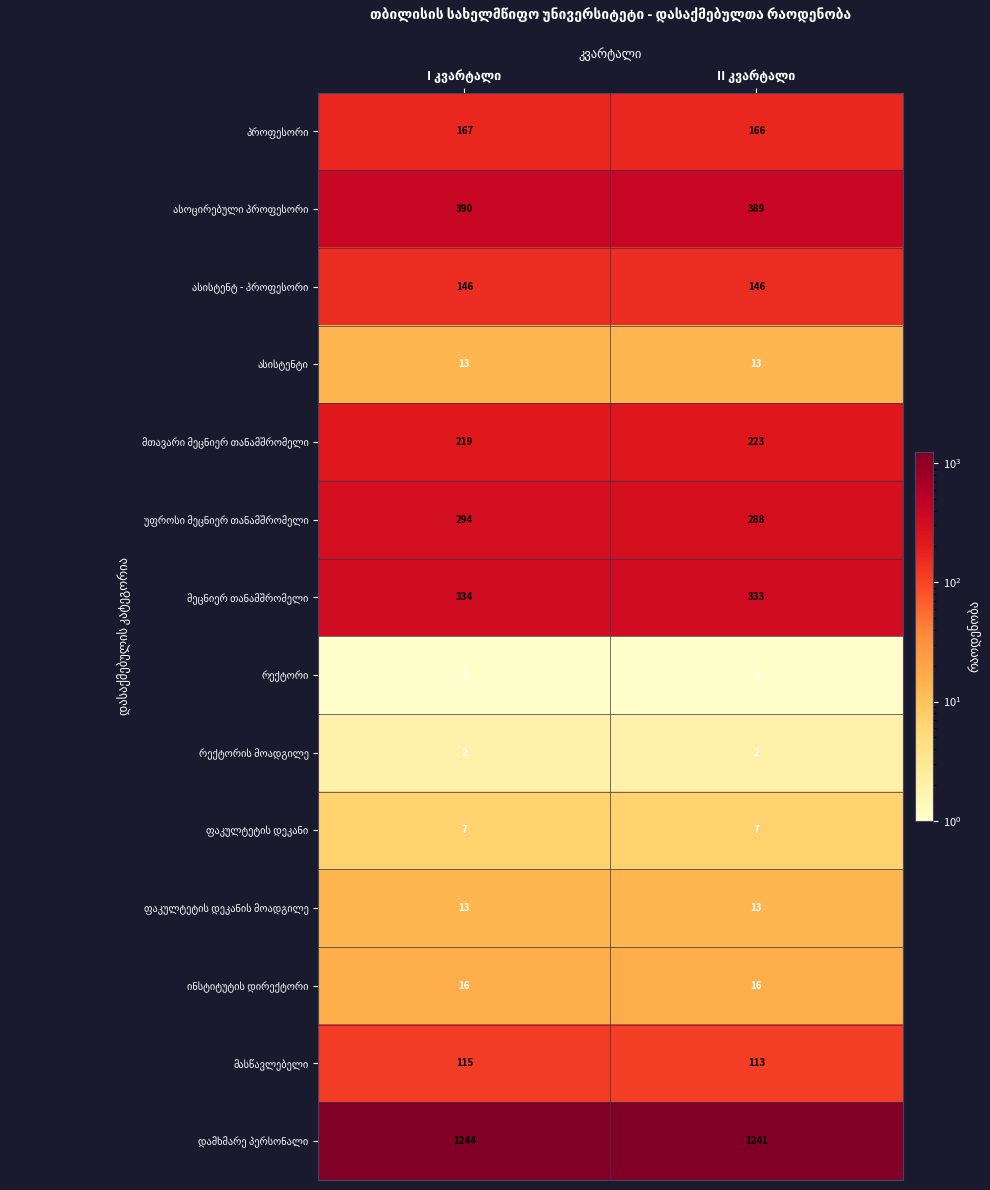

What is the greatest value displayed?

1244